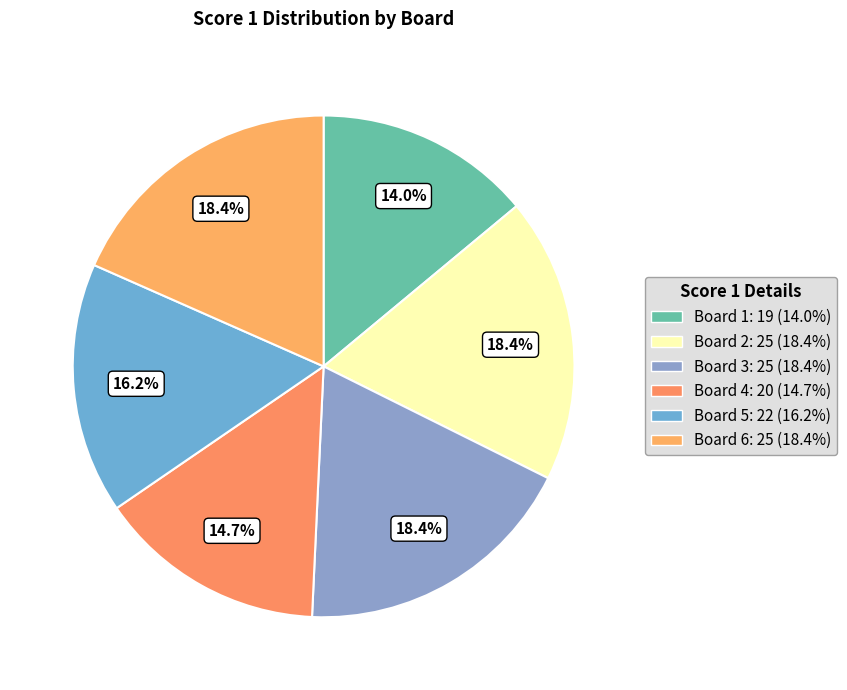

How many slices are in this pie chart?

6